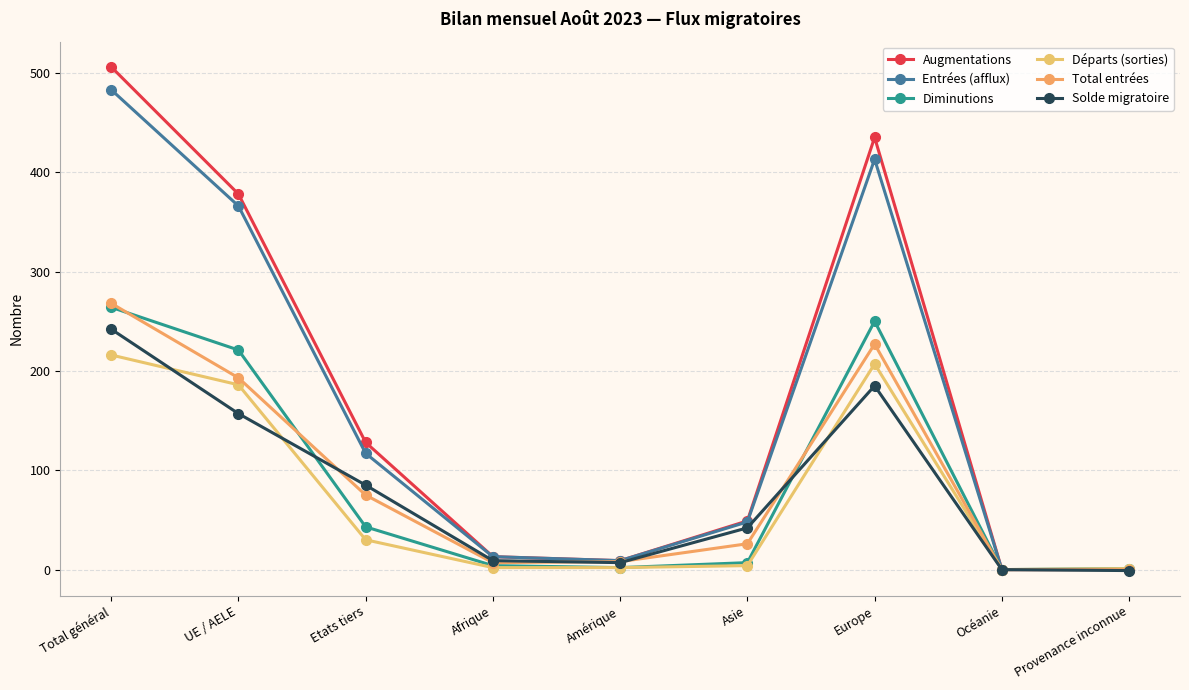

What is the value of the Augmentations point at the 6th from the left?

49